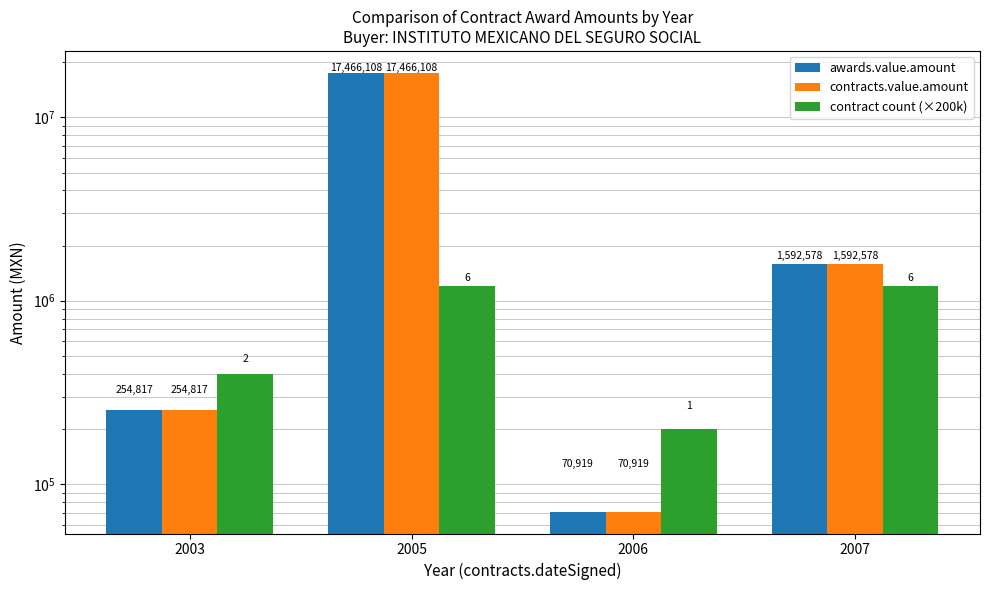

True or false: contract count (×200k) has a value of 1846399.8 at 2005.

False